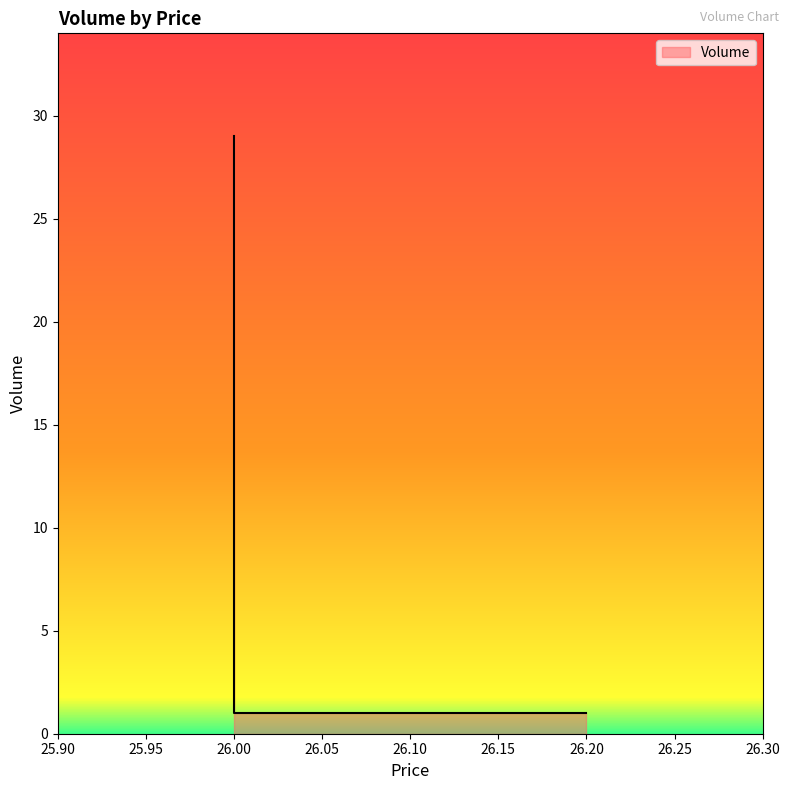

What is the sum of the values at 26.0 and 26.0?

30